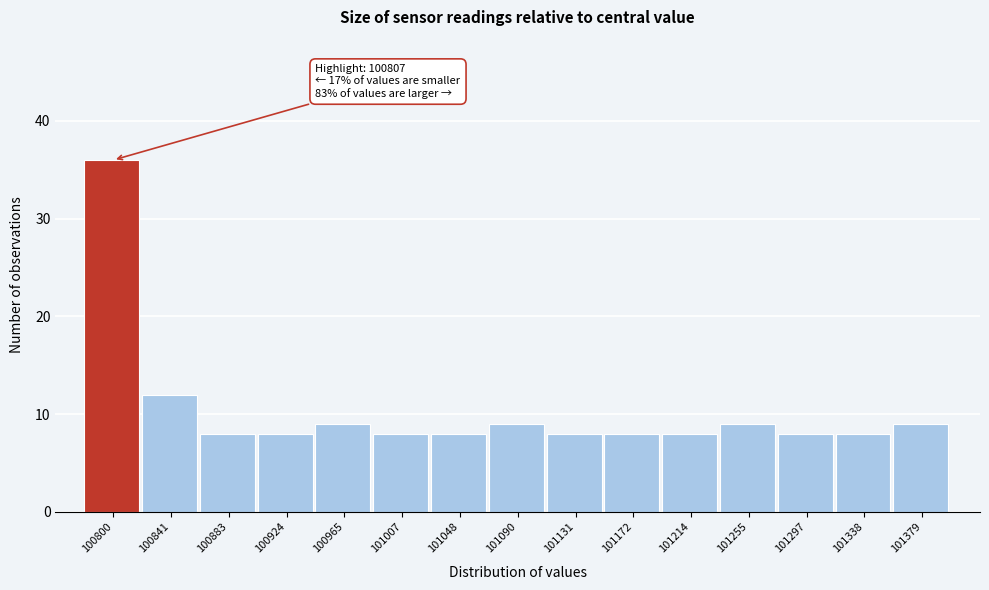

Which range on the x-axis has the tallest bar?

100780 to 100820